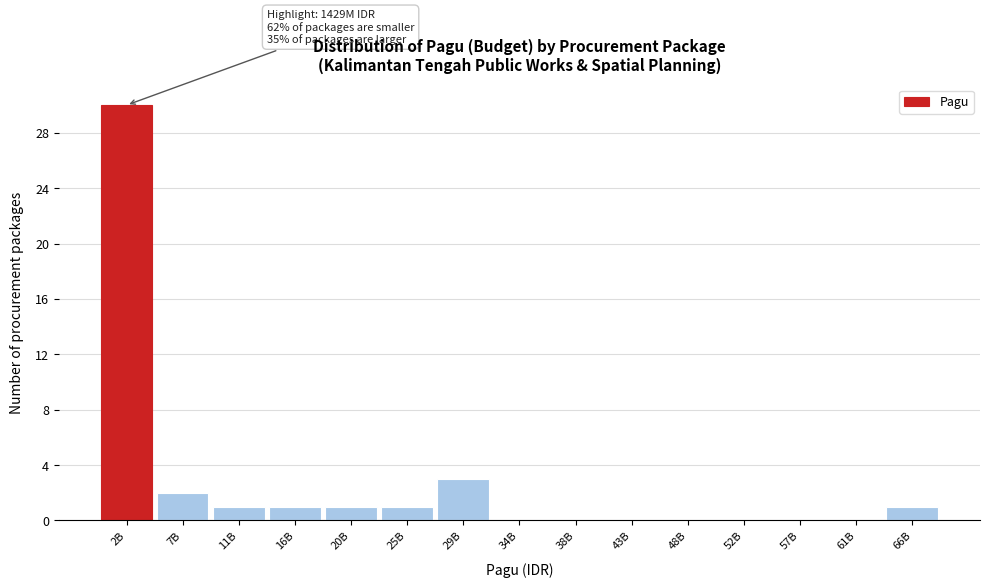

Reading left to right, transcribe all the data shown in this chart.

2B=30	7B=2	11B=1	16B=1	20B=1	25B=1	29B=3	34B=0	38B=0	43B=0	48B=0	52B=0	57B=0	61B=0	66B=1